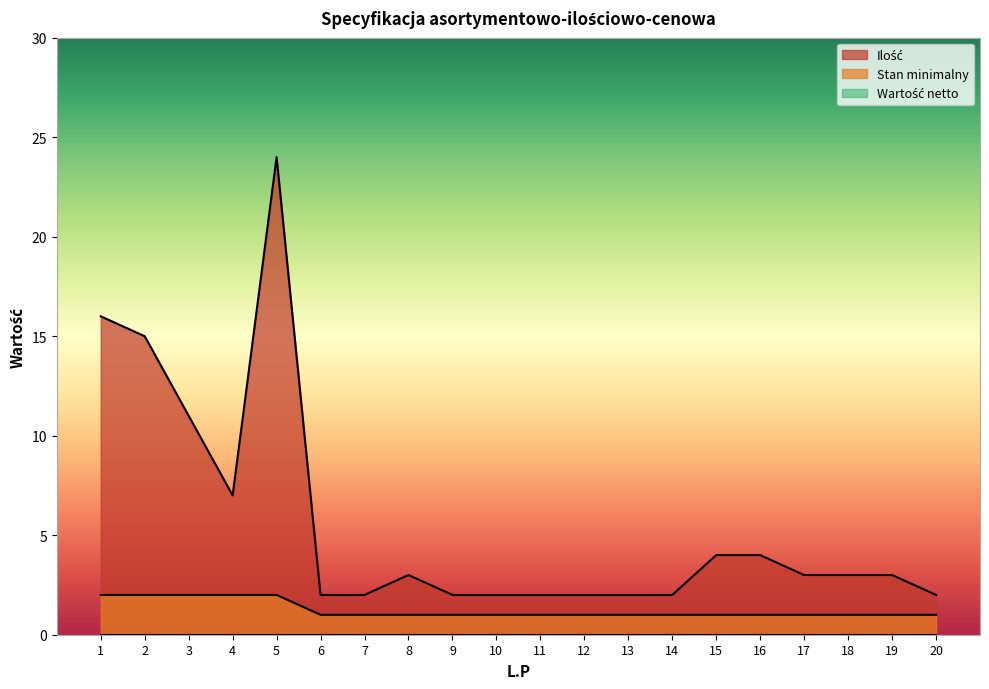

True or false: Stan minimalny has more than 0 interior local peaks.

False